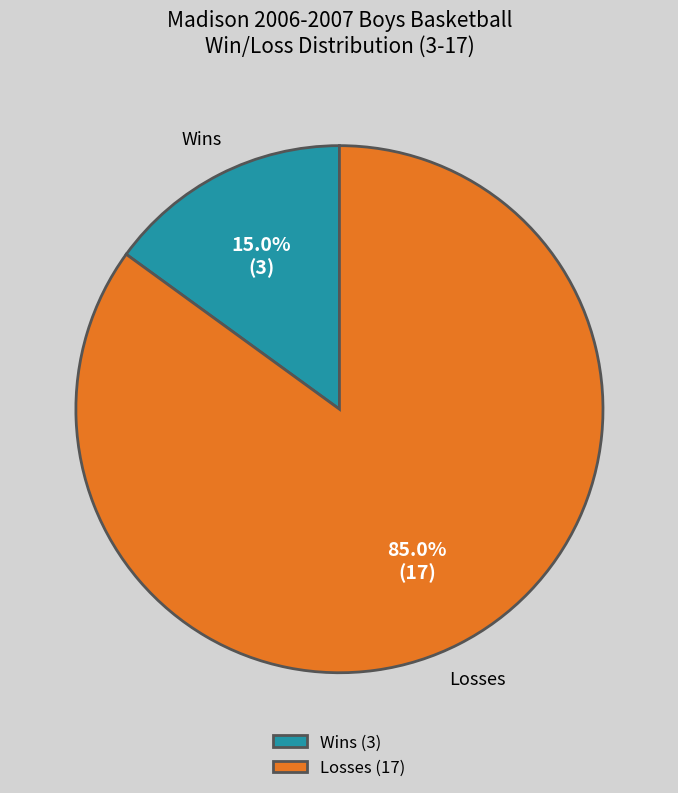

Which category accounts for the majority?

Losses